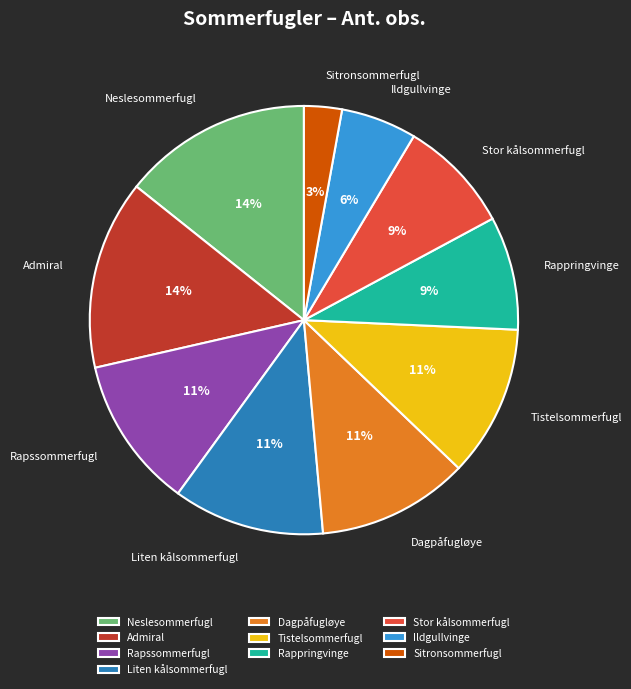

How many slices are in this pie chart?

10